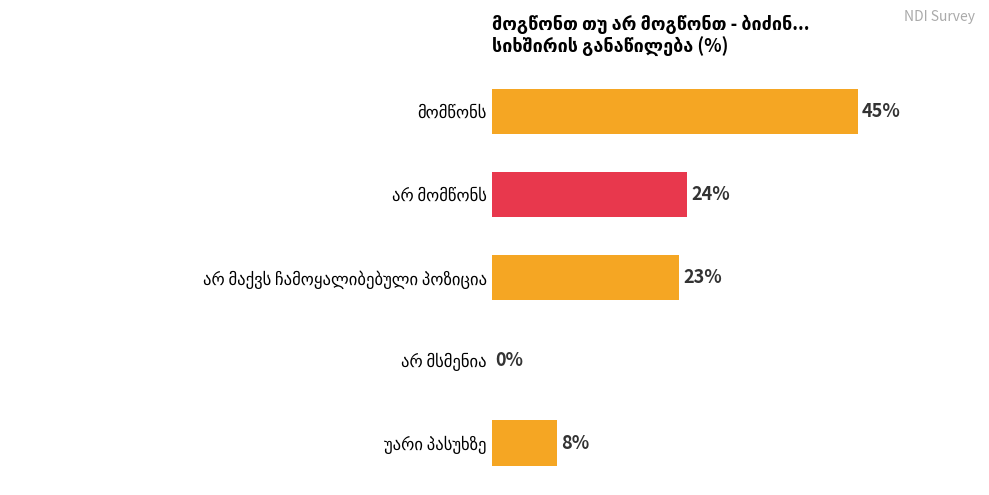

What is the difference between the second highest and minimum values?

24